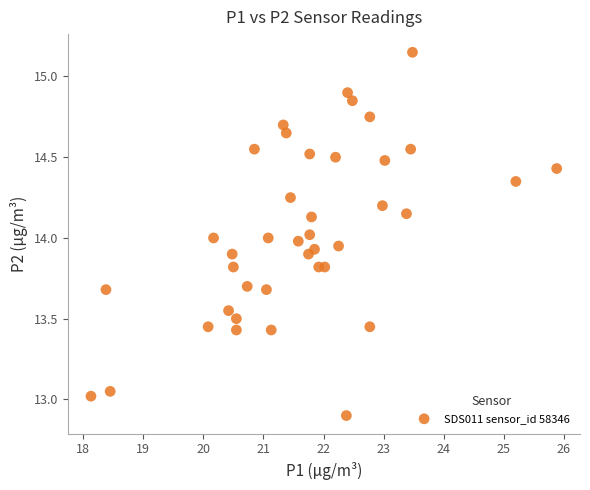

What is the range of X values (max minus min)?

7.8